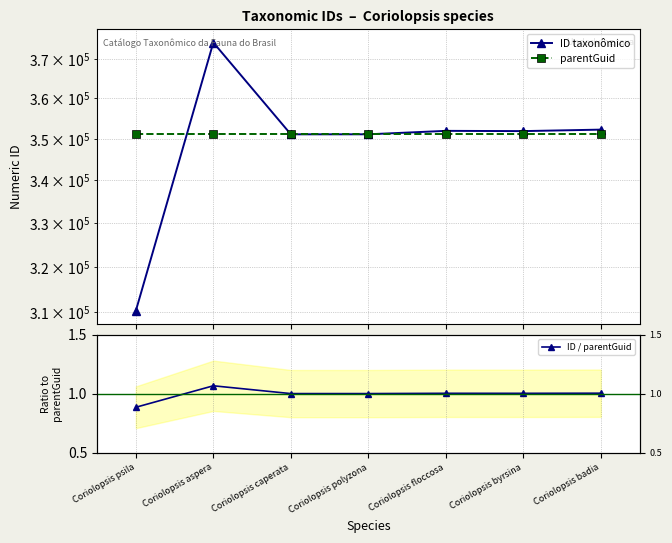

The ID / parentGuid series shows 0.2 at Coriolopsis badia. True or false?

False